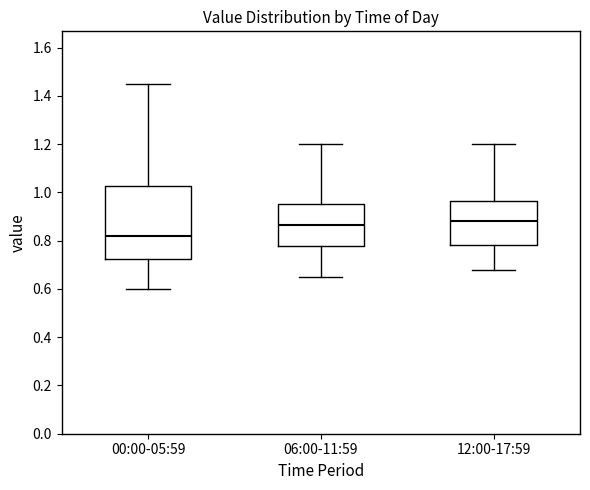

Reading left to right, read every box against the y-axis: the position of its median line, the range the box covers, and the ends of its whiskers. The values are not printed on the chart, so give them approximately, as read against the axis.

00:00-05:59: median 0.82, box 0.72 to 1.02, whiskers 0.60 to 1.46
06:00-11:59: median 0.86, box 0.78 to 0.96, whiskers 0.66 to 1.20
12:00-17:59: median 0.88, box 0.78 to 0.96, whiskers 0.68 to 1.20